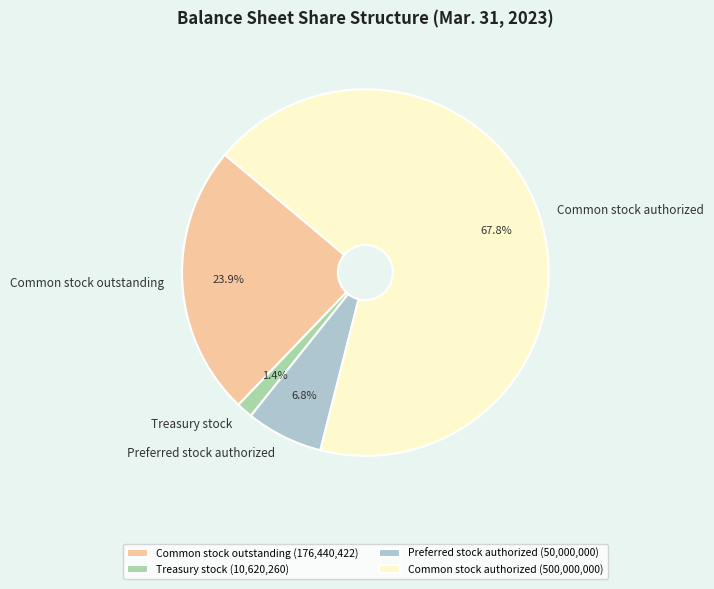

Is the sum of Common stock outstanding and Preferred stock authorized greater than half?

No